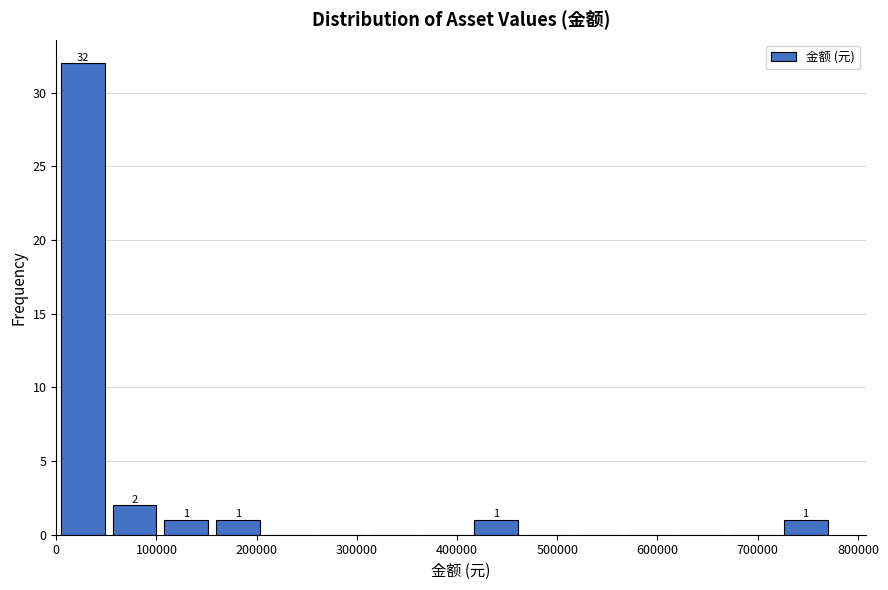

Which range on the x-axis has the tallest bar?

0 to 50000